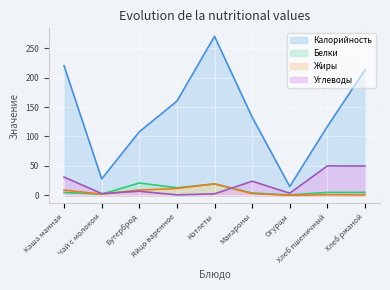

At which category is the sum across all series the highest?

Котлеты